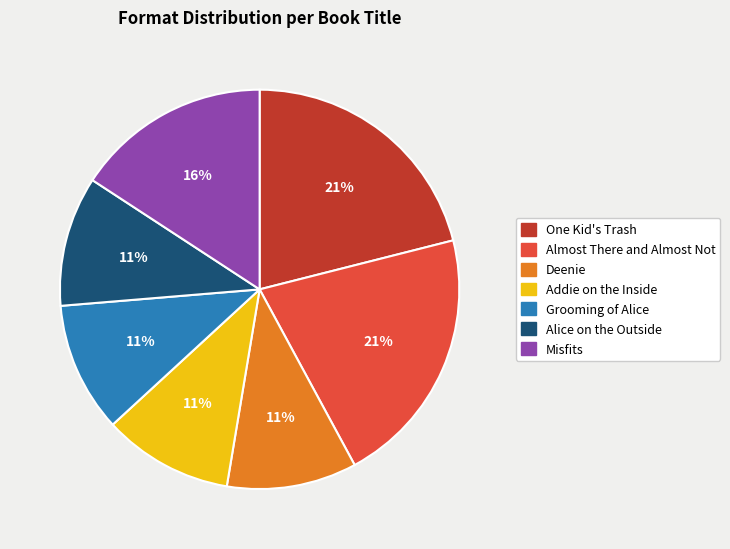

The Misfits slice represents 16% of the pie. True or false?

True